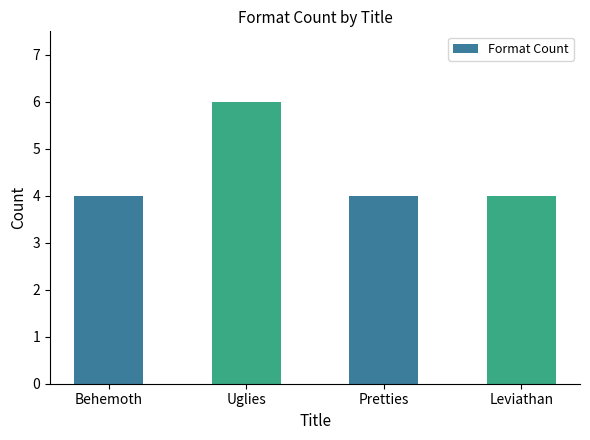

The value at Uglies is 2. True or false?

False